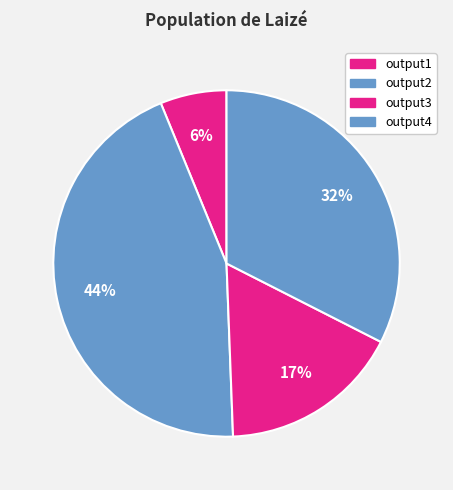

How many segments does this pie chart have?

4